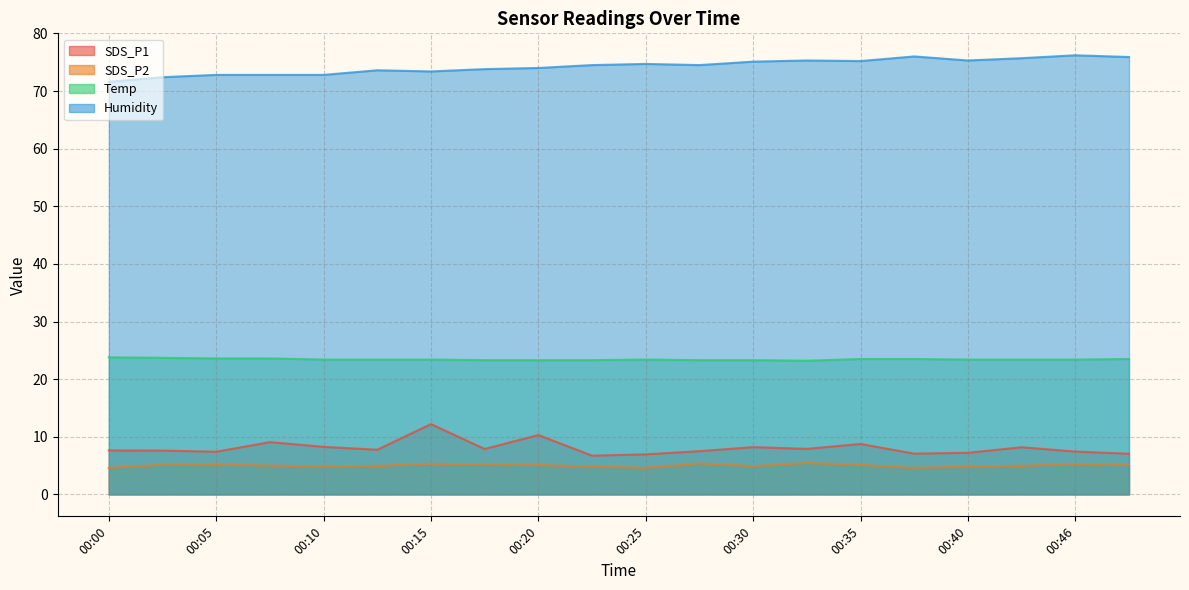

True or false: Temp and Humidity cross at least once.

False